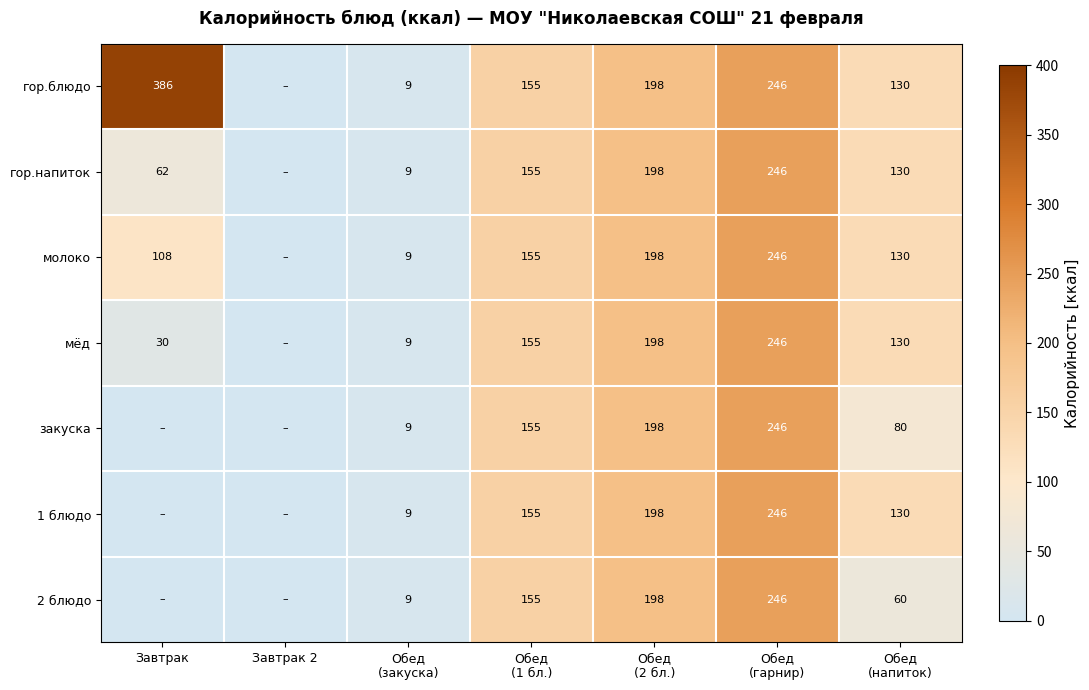

How many positive values does the гор.напиток series have?

6